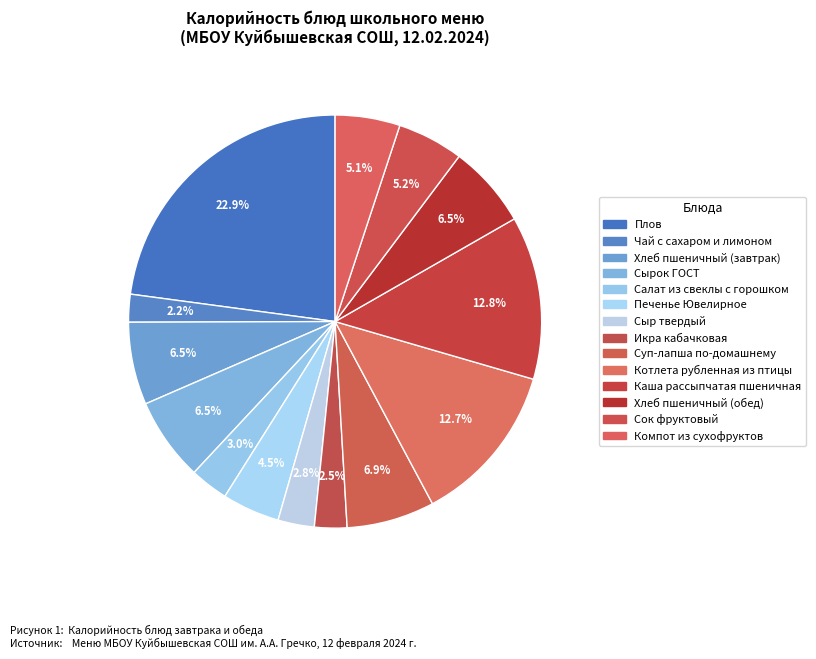

What portion of the pie excludes Компот из сухофруктов?

94.9%